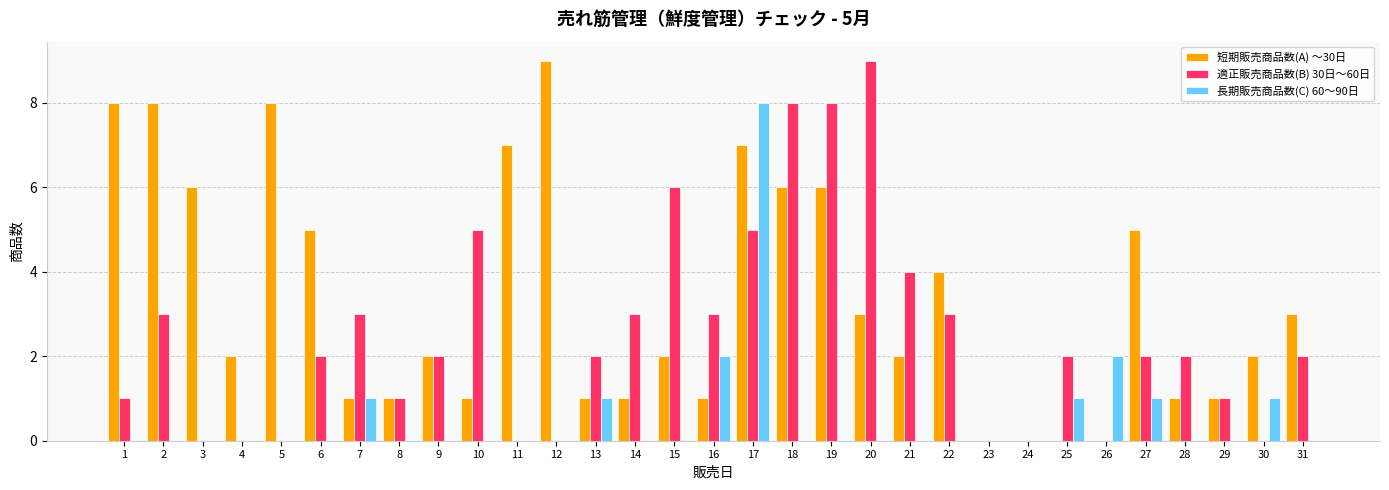

At which label does 短期販売商品数(A) ～30日 first exceed 2?

1